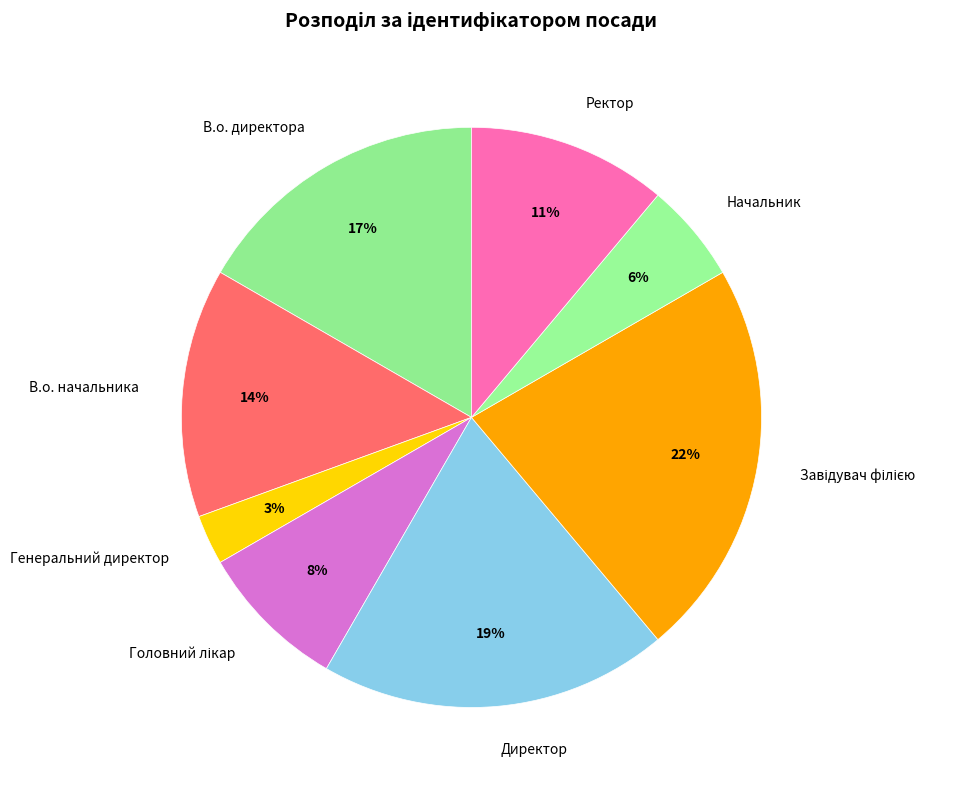

How many segments does this pie chart have?

8